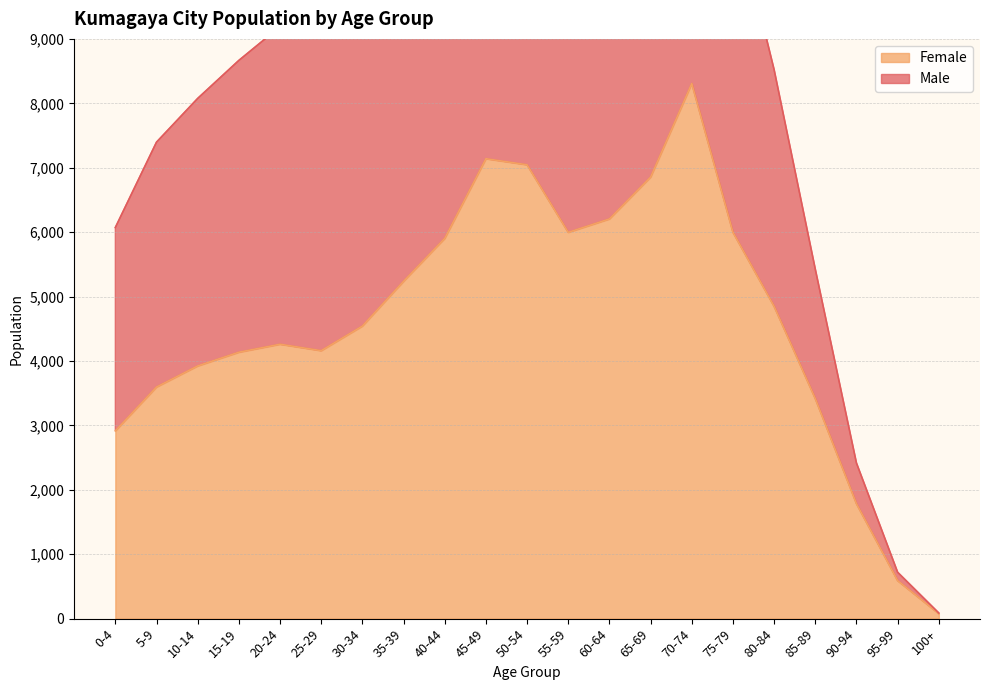

At how many categories does at least one series exceed 9801?

9